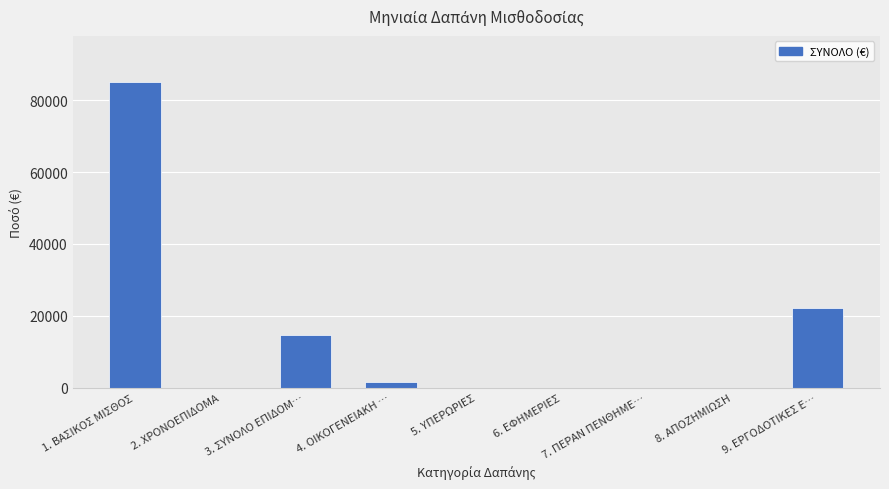

What is the sum of the values at 1. ΒΑΣΙΚΟΣ ΜΙΣΘΟΣ and 2. ΧΡΟΝΟΕΠΙΔΟΜΑ?

85094.8